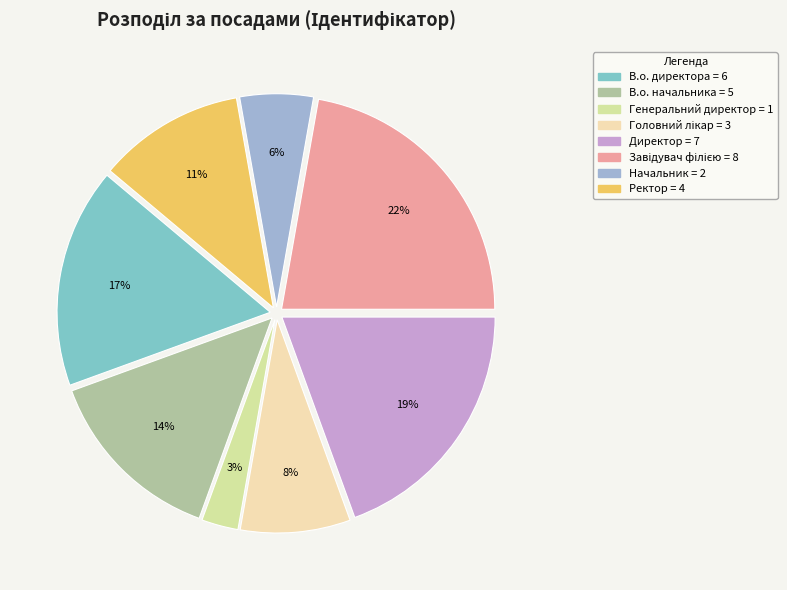

Does any single category account for the majority?

No